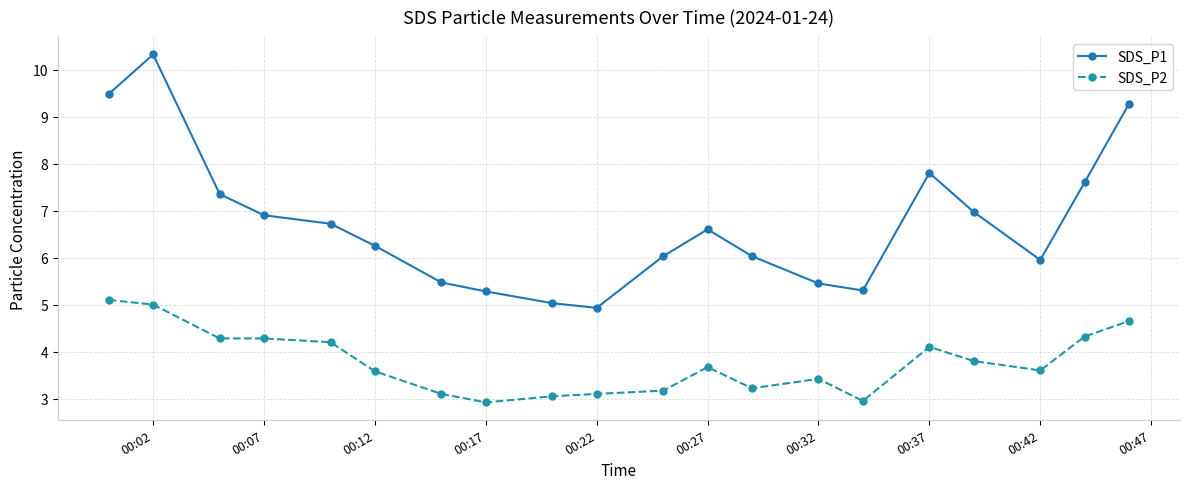

What is the greatest value displayed?

10.3